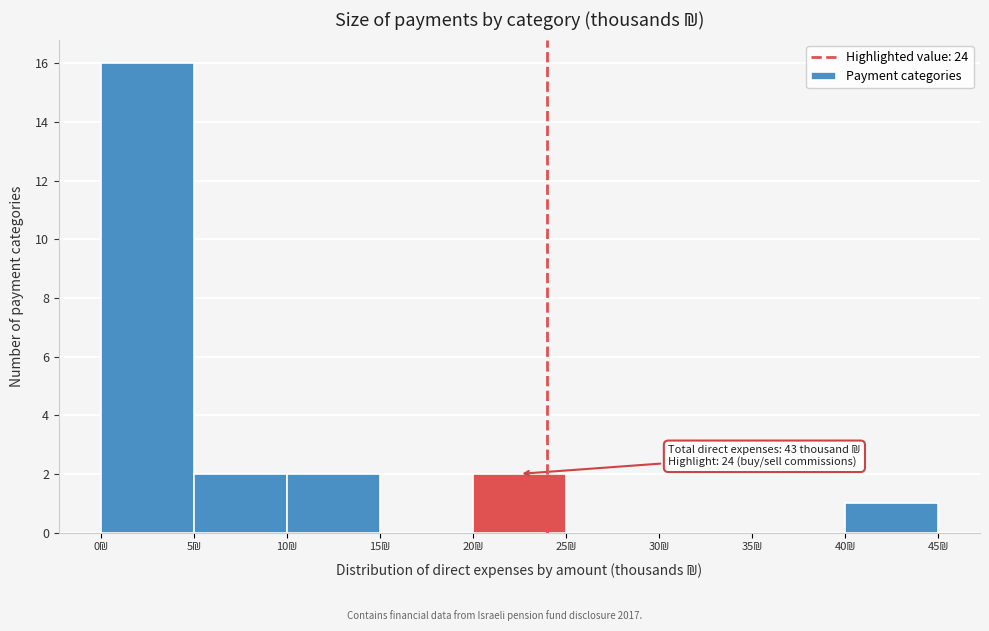

Over which range of the x-axis is the bar tallest?

0 to 5